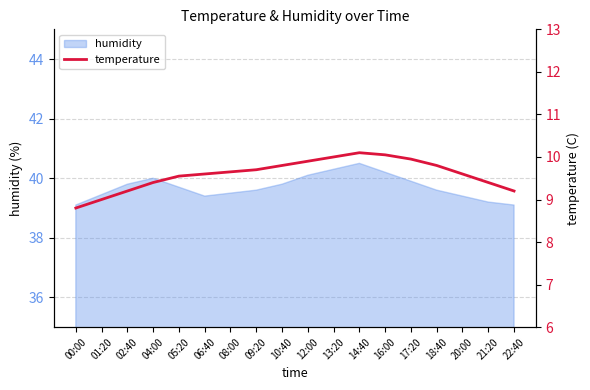

How many lines are shown in the chart?

1